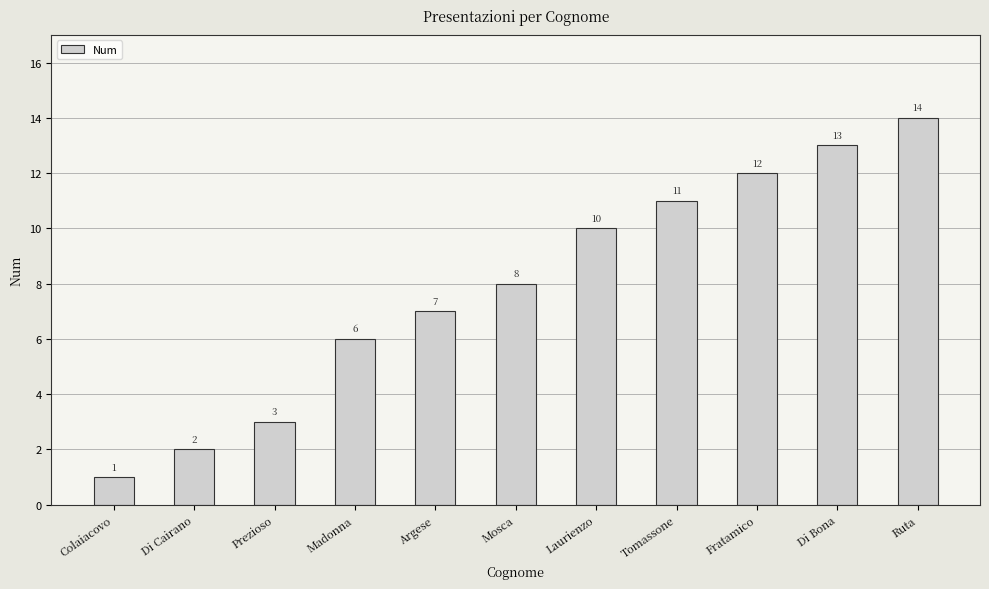

Reading right to left, what are all the values shown in this chart?

Ruta=14	Di Bona=13	Fratamico=12	Tomassone=11	Laurienzo=10	Mosca=8	Argese=7	Madonna=6	Prezioso=3	Di Cairano=2	Colaiacovo=1